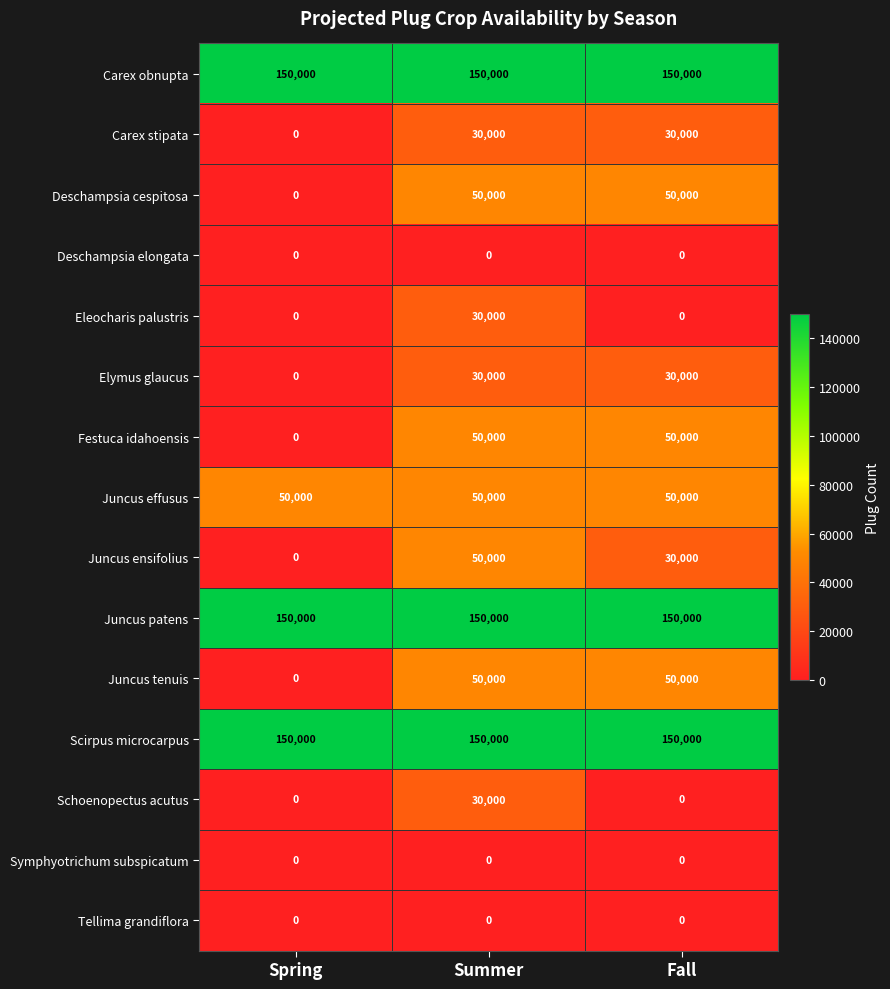

Is it true that Festuca idahoensis equals 50000 at Fall?

True